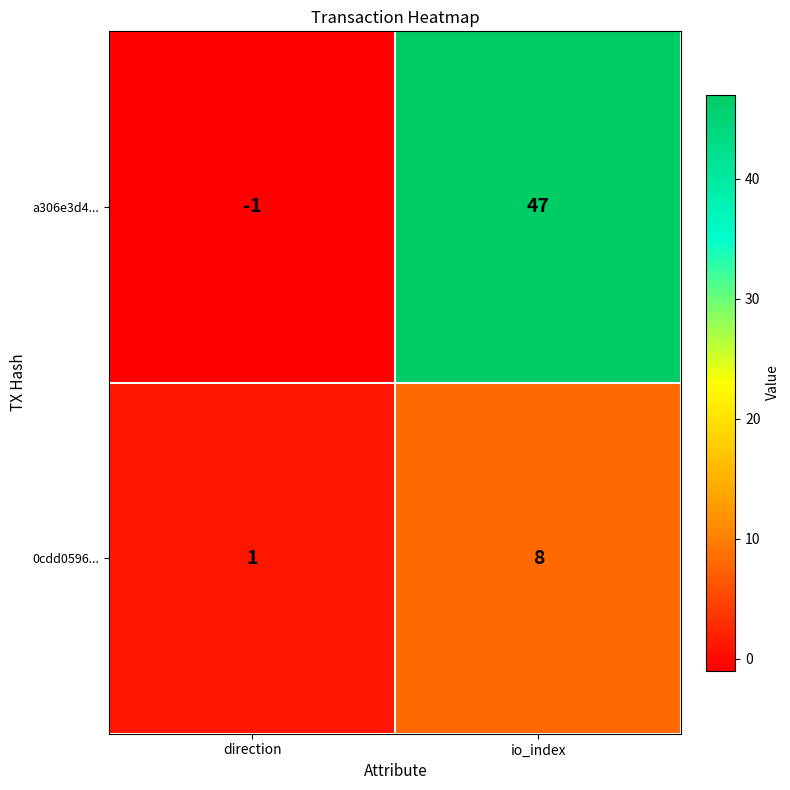

Which category has the lowest value across all series?

direction